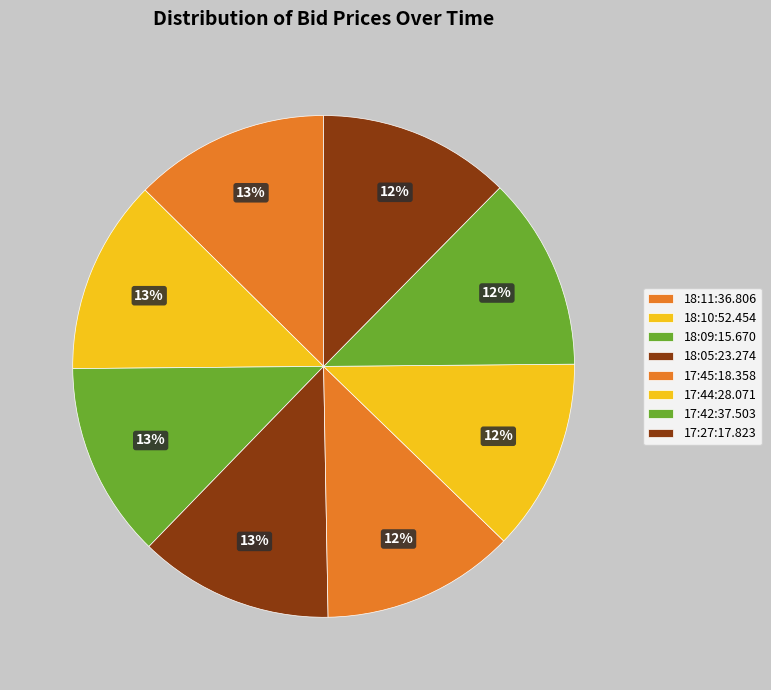

Is it true that 18:05:23.274 is 13% of the pie?

True